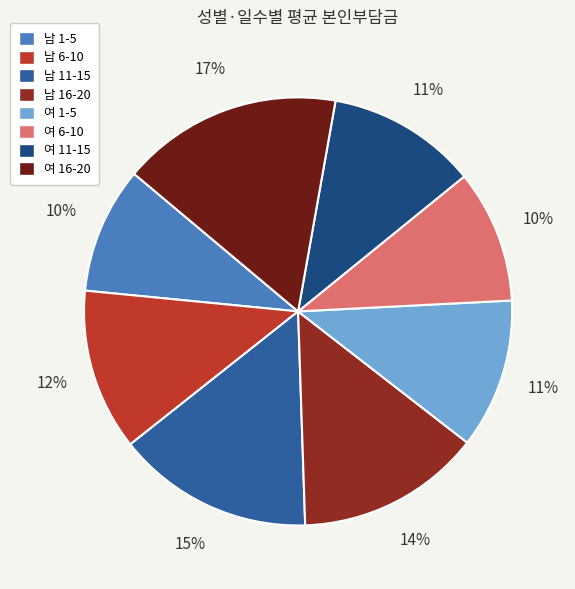

What is the largest slice in the pie chart?

여 16-20